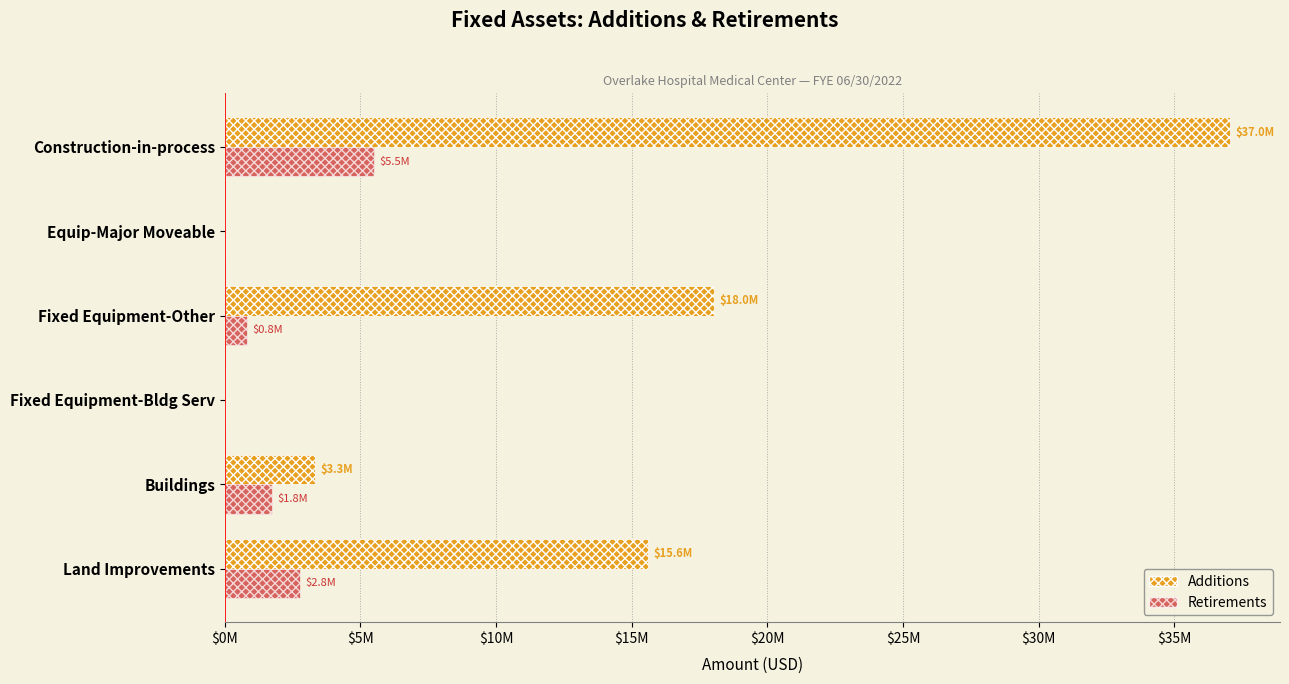

At which label is Additions closest to 18518046?

Fixed Equipment-Other